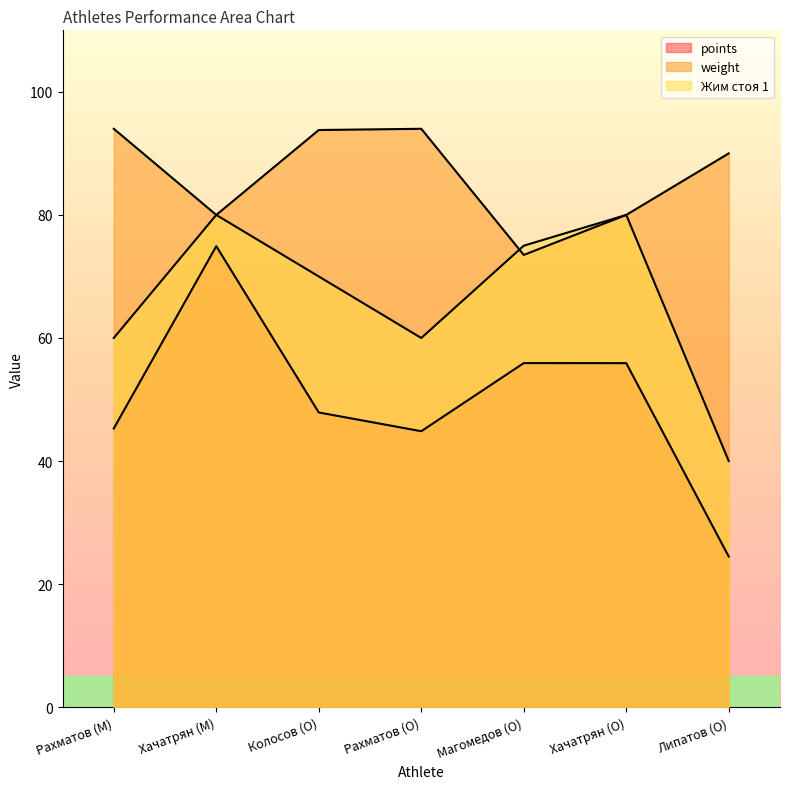

True or false: weight and points intersect in this chart.

False